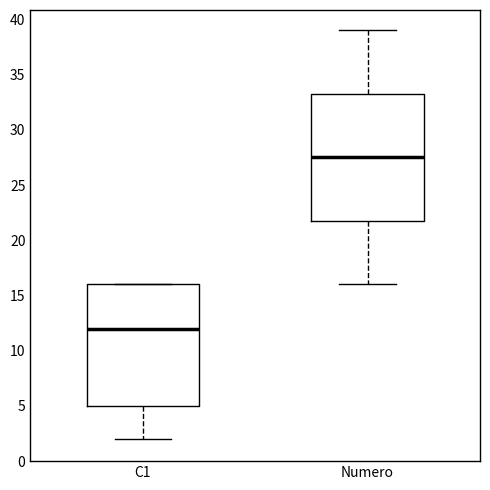

Reading left to right, read every box against the y-axis: the position of its median line, the range the box covers, and the ends of its whiskers. The values are not printed on the chart, so give them approximately, as read against the axis.

C1: median 12.0, box 5.0 to 16.0, whiskers 2.0 to 16.0
Numero: median 27.5, box 22.0 to 33.5, whiskers 16.0 to 39.0